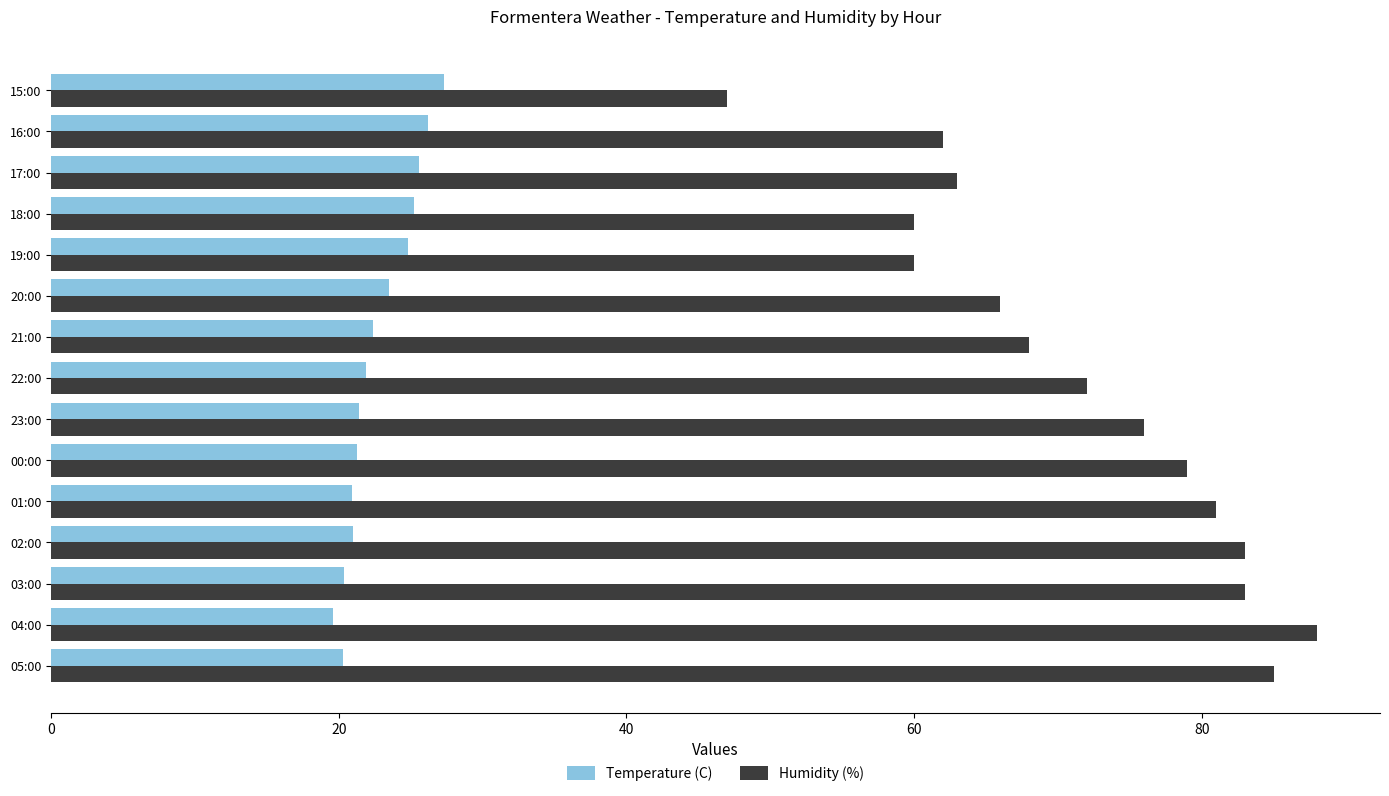

At 15:00, list the series in order from smallest to largest.

Temperature (C), Humidity (%)